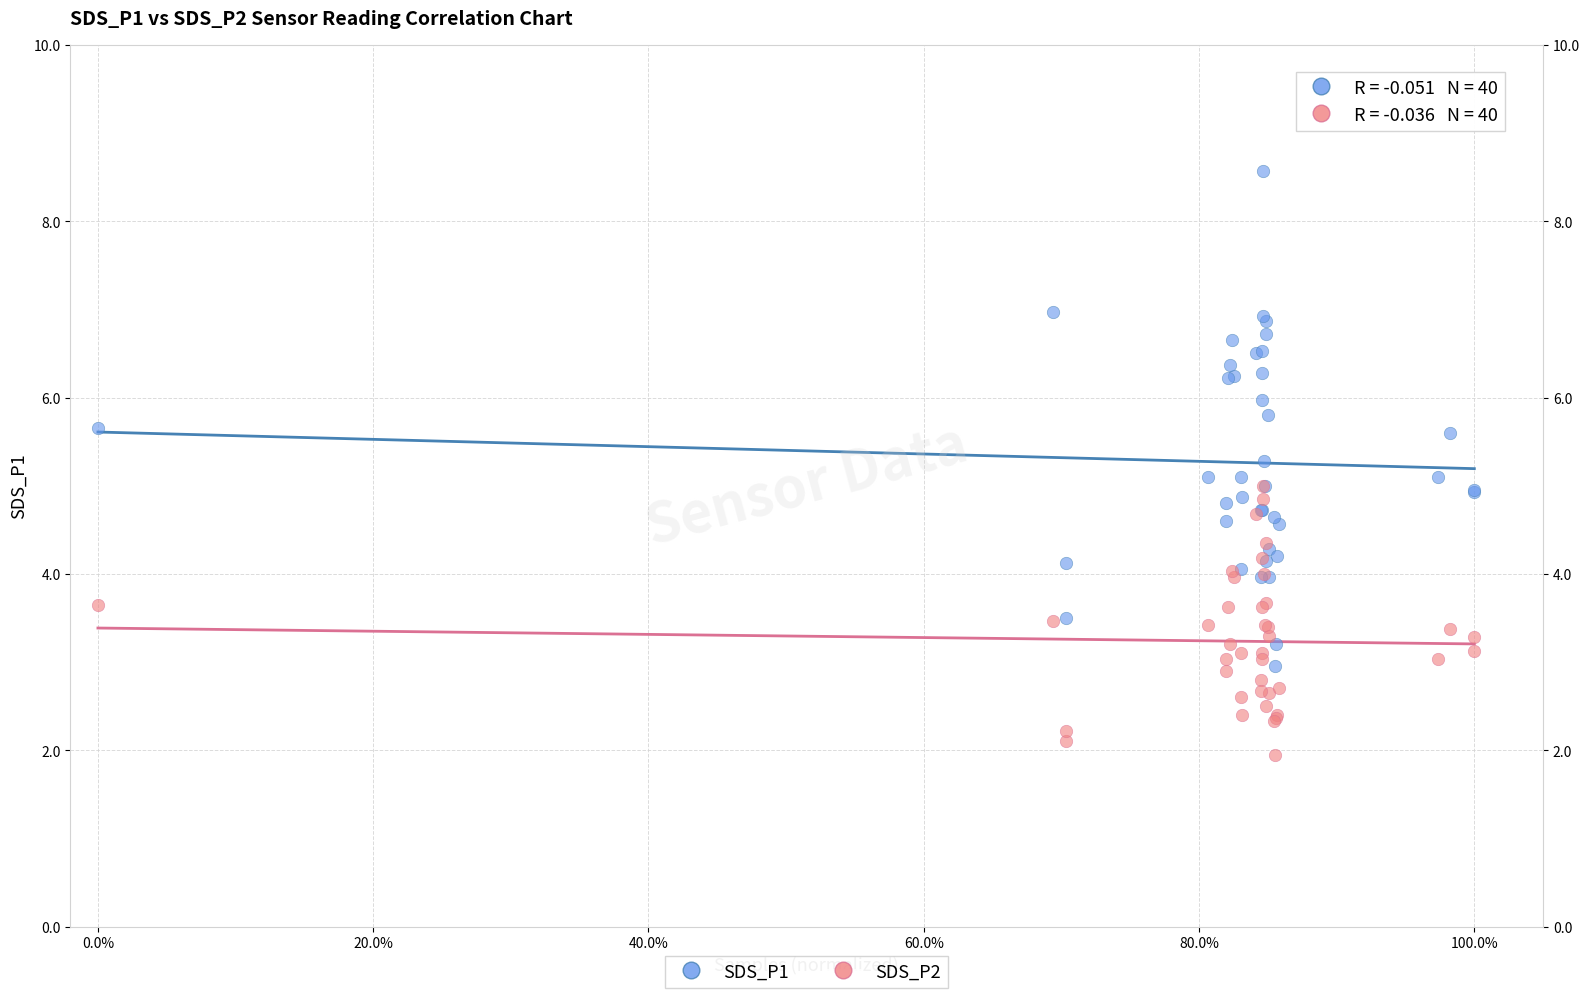

Which series contains the highest Y value?

SDS_P1